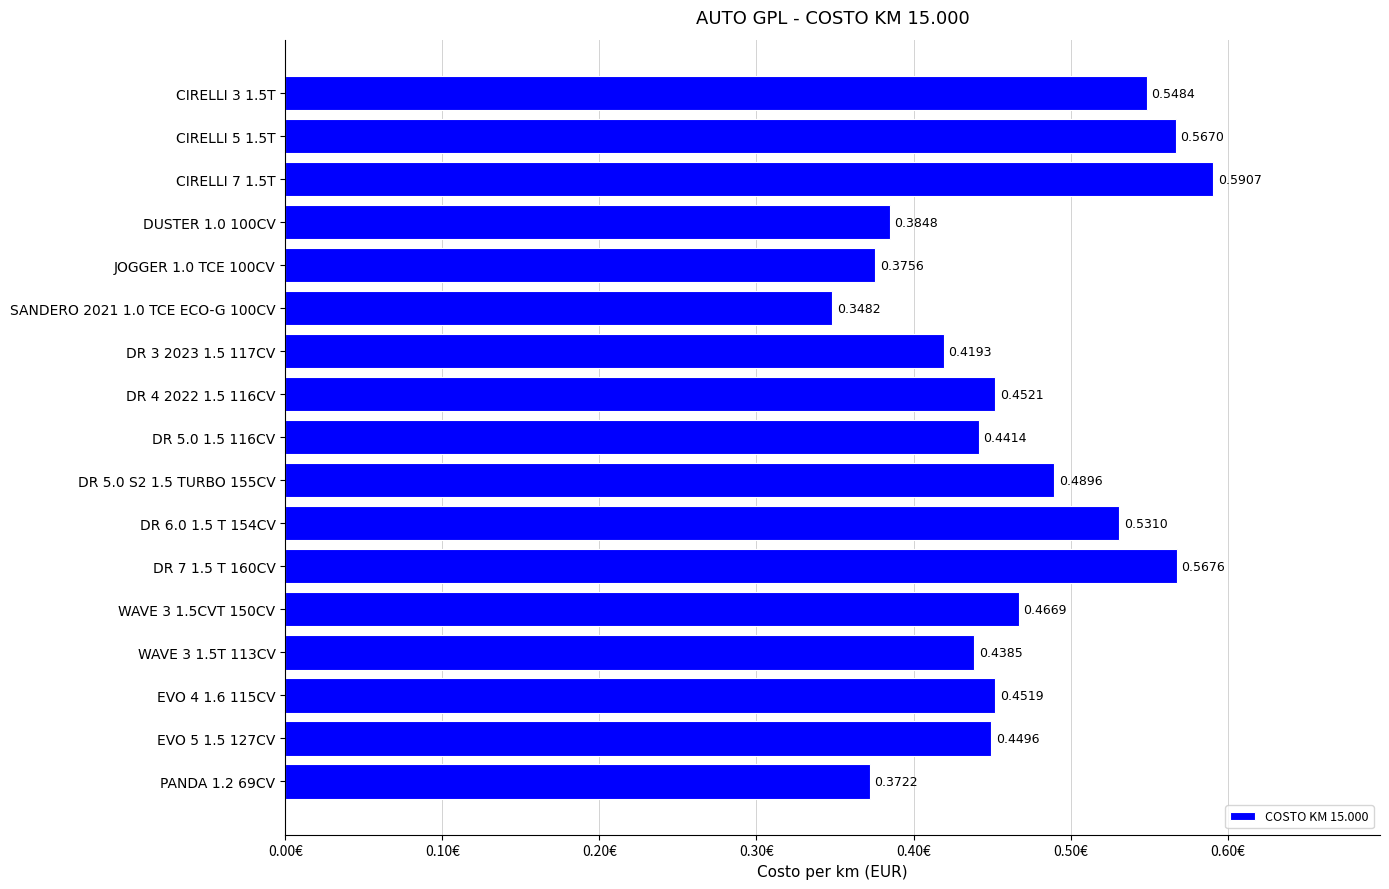

What is the sum of all values?

7.9